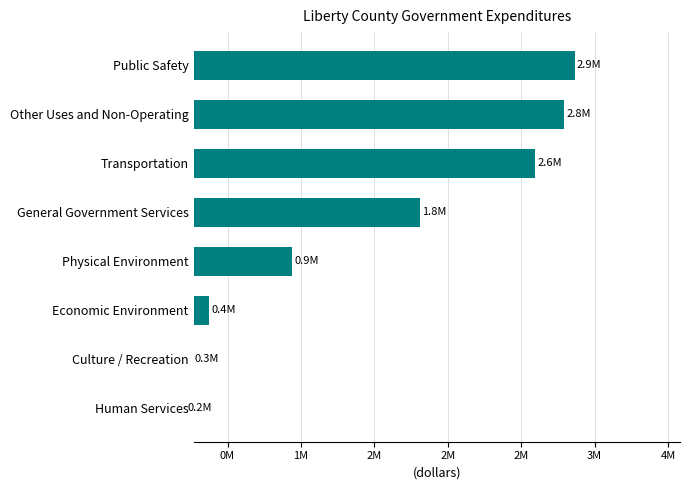

How many series are shown in this chart?

1